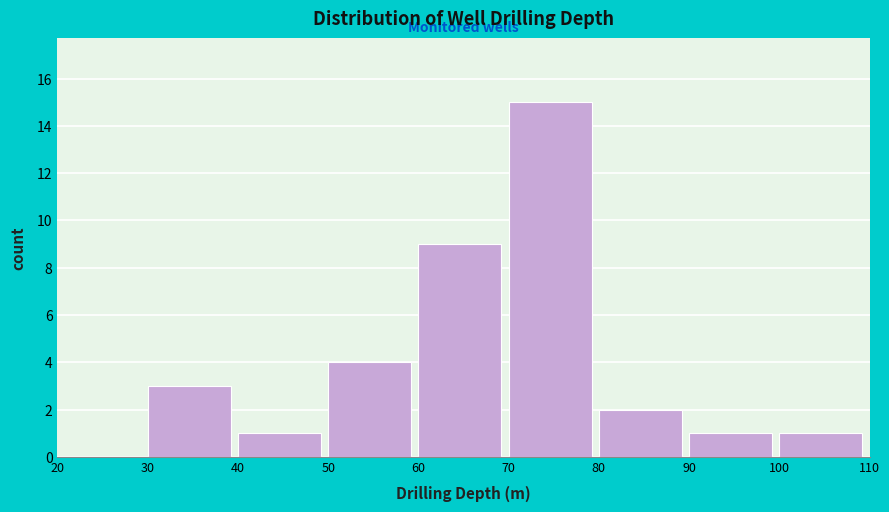

Reading left to right, transcribe this chart: for each bar, give the range it covers on the x-axis and its height. The values are not printed on the chart, so give them approximately, as read against the axis.

20 to 30: 0
30 to 40: 3
40 to 50: 1
50 to 60: 4
60 to 70: 9
70 to 80: 15
80 to 90: 2
90 to 100: 1
100 to 110: 1